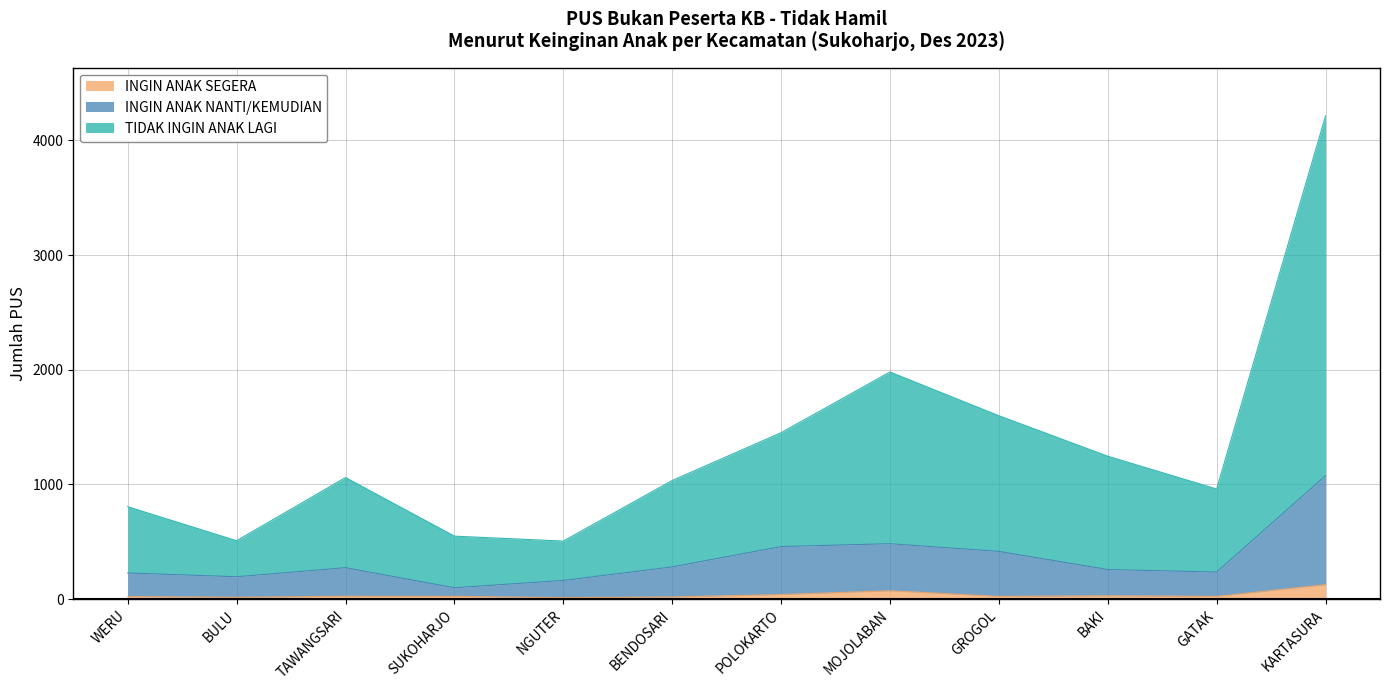

How many series are shown in this chart?

3